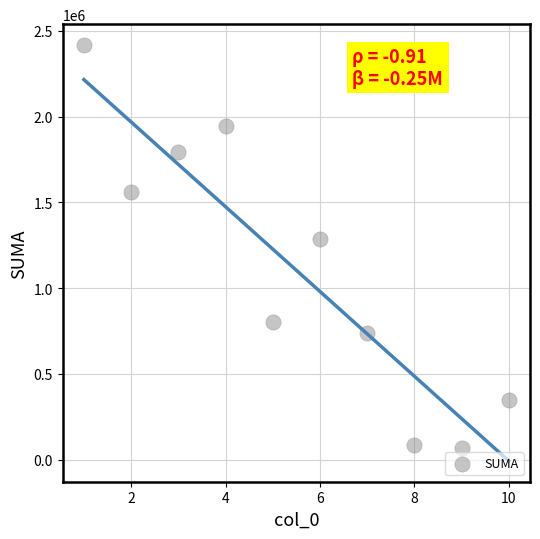

What is the range of X values (max minus min)?

9.0